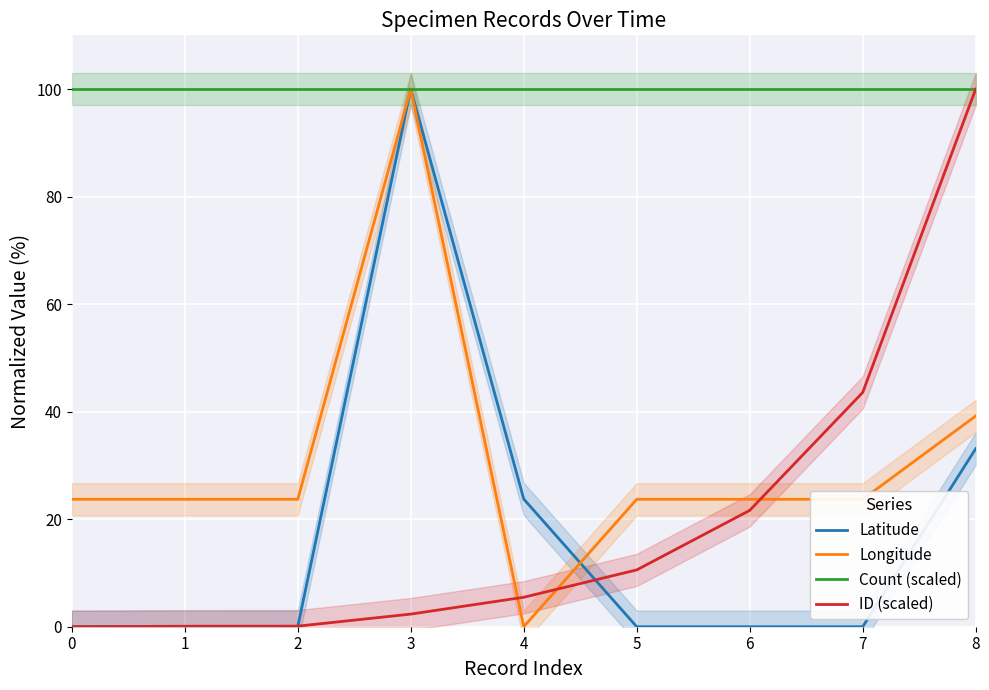

What is the difference between the ID (scaled) values at 0 and 2?

0.1